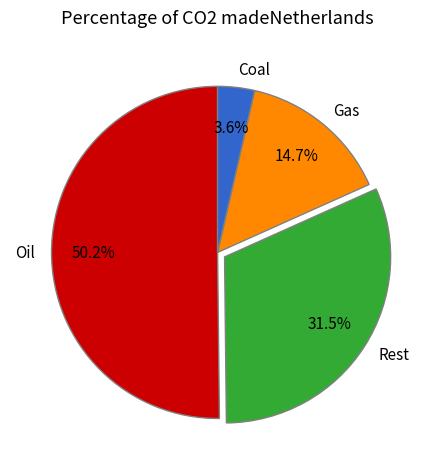

Is the sum of Gas and Rest greater than half?

No